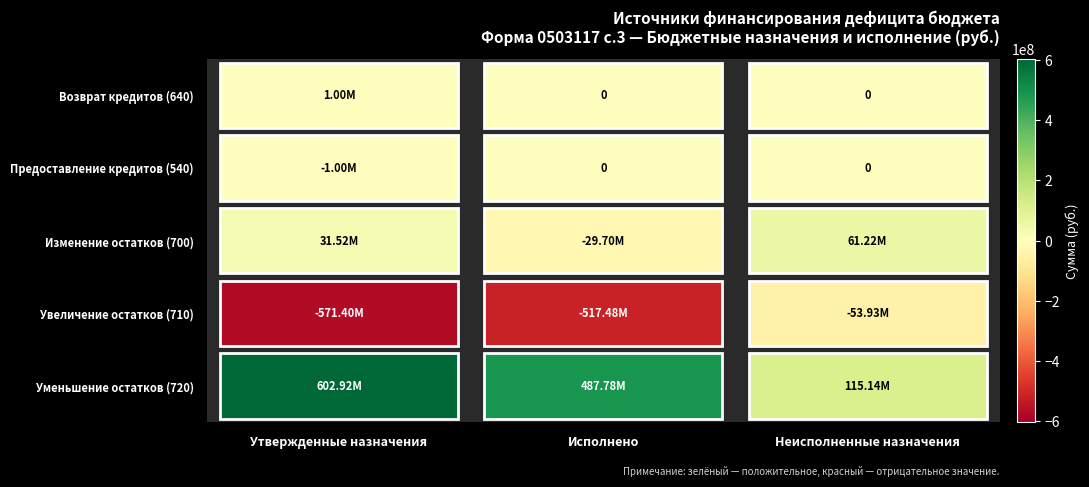

The value of Возврат бюджетных кредитов 640 at Утвержденные назначения is 377841.4. True or false?

False